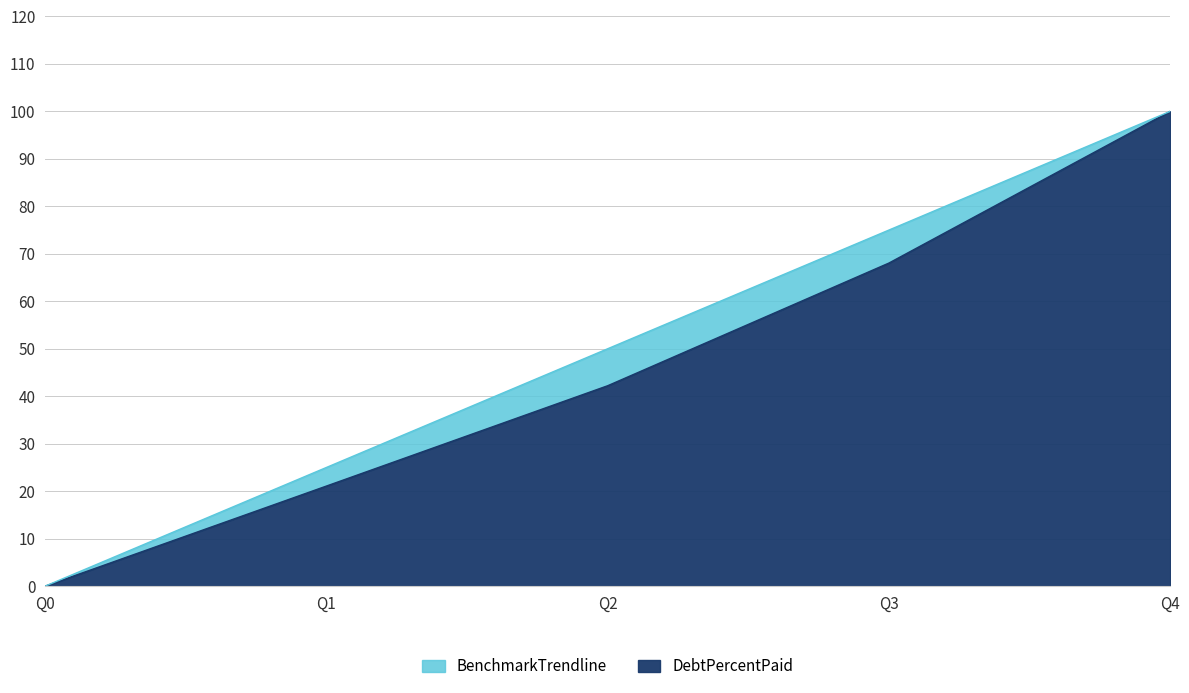

True or false: DebtPercentPaid has a value of 106.1 at Q3.

False